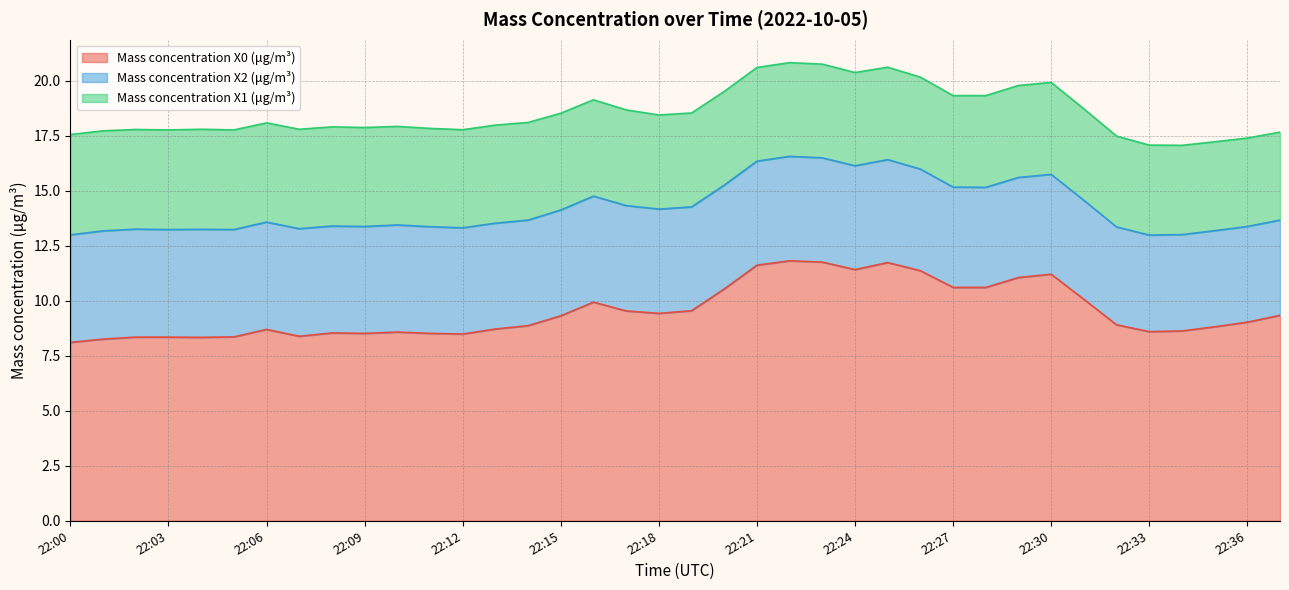

True or false: Mass concentration X2 (μg/m³) and Mass concentration X1 (μg/m³) cross at least once.

False